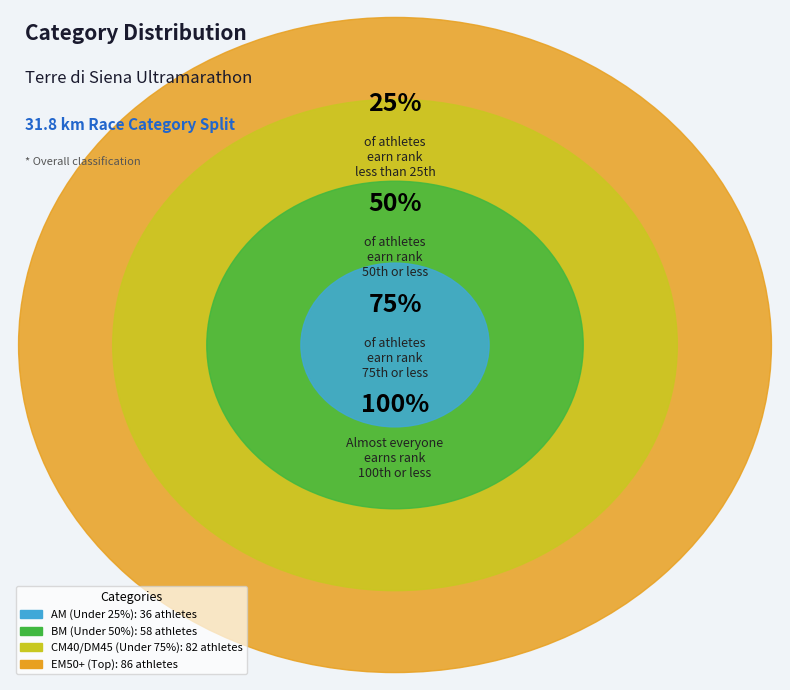

Count the number of slices in the pie.

4